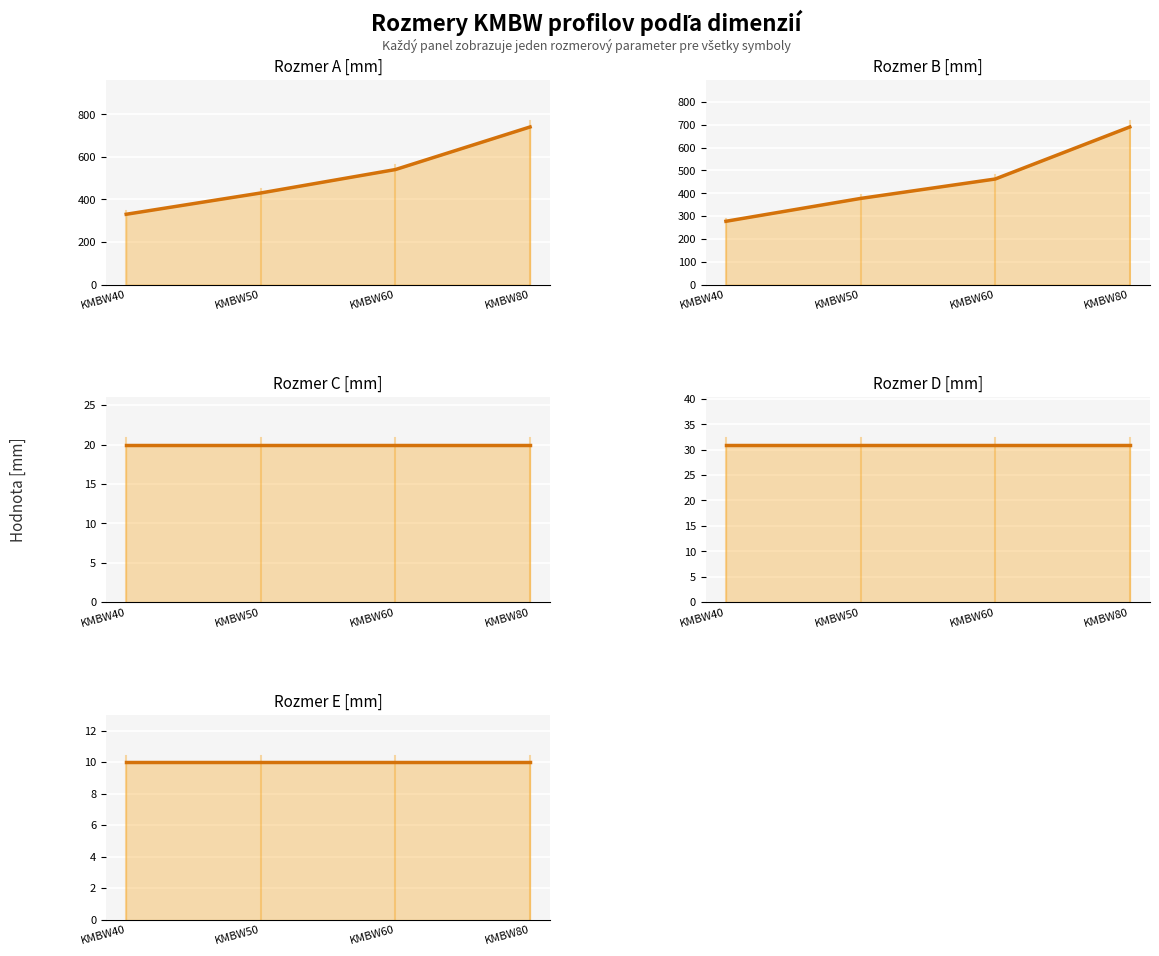

What is the total value across all series at KMBW40?

668